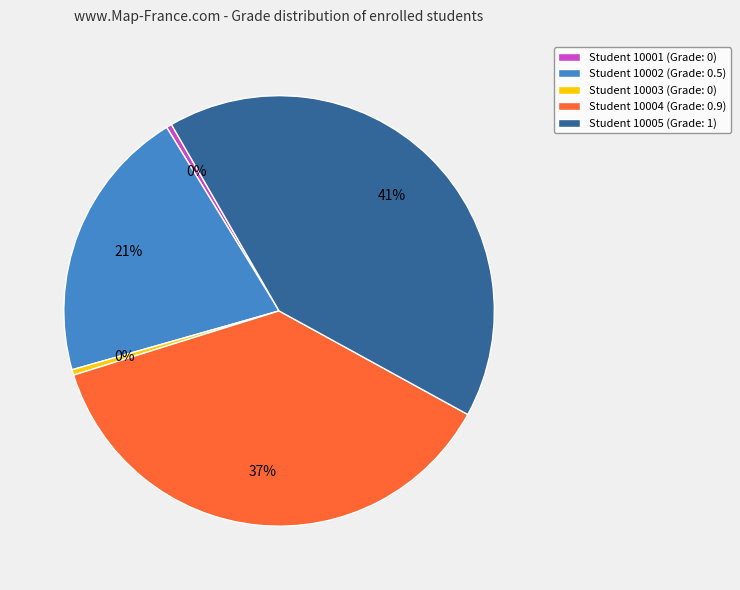

True or false: Student 10005 (Grade: 1) accounts for 52% of the total.

False